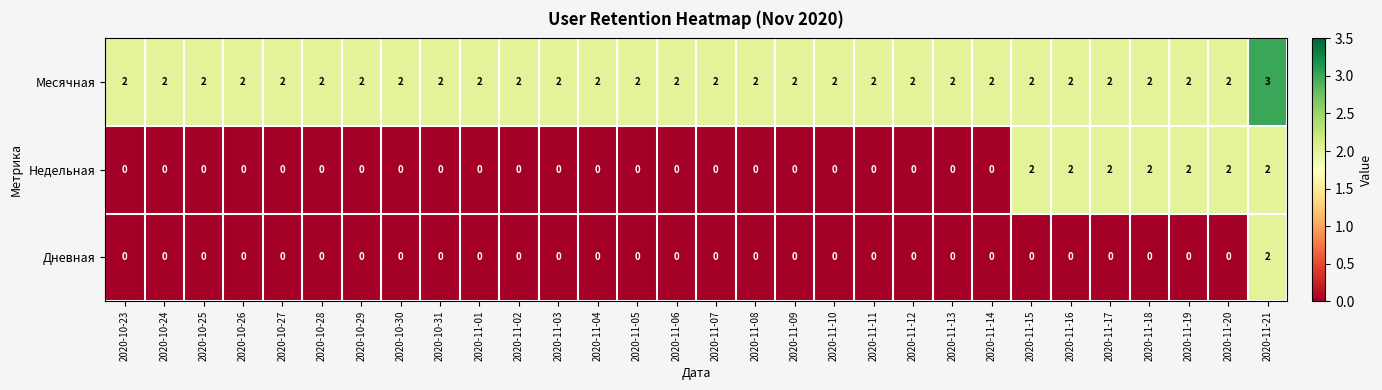

Is it true that Дневная equals 1 at 2020-11-05?

False